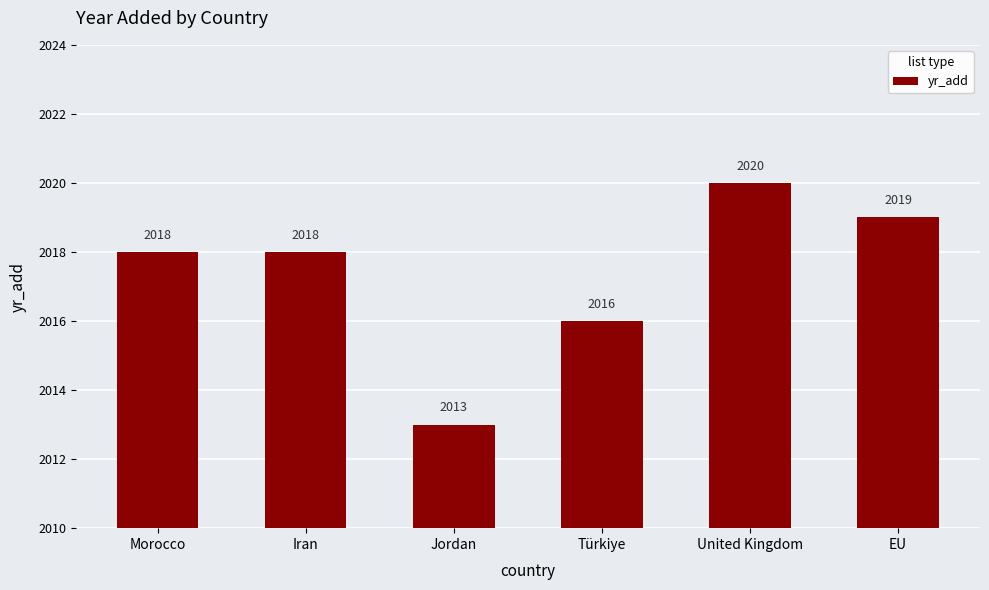

What is the average value?

2017